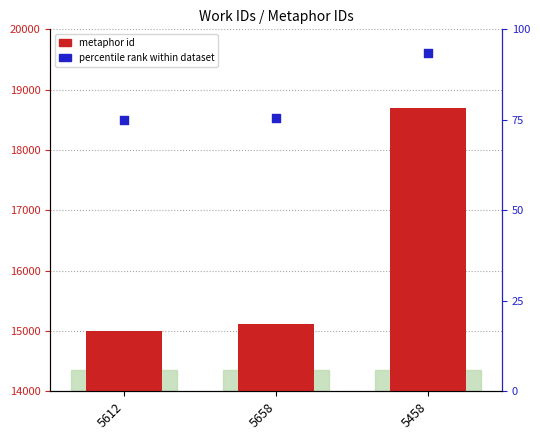

At which category is the sum across all series the highest?

5458